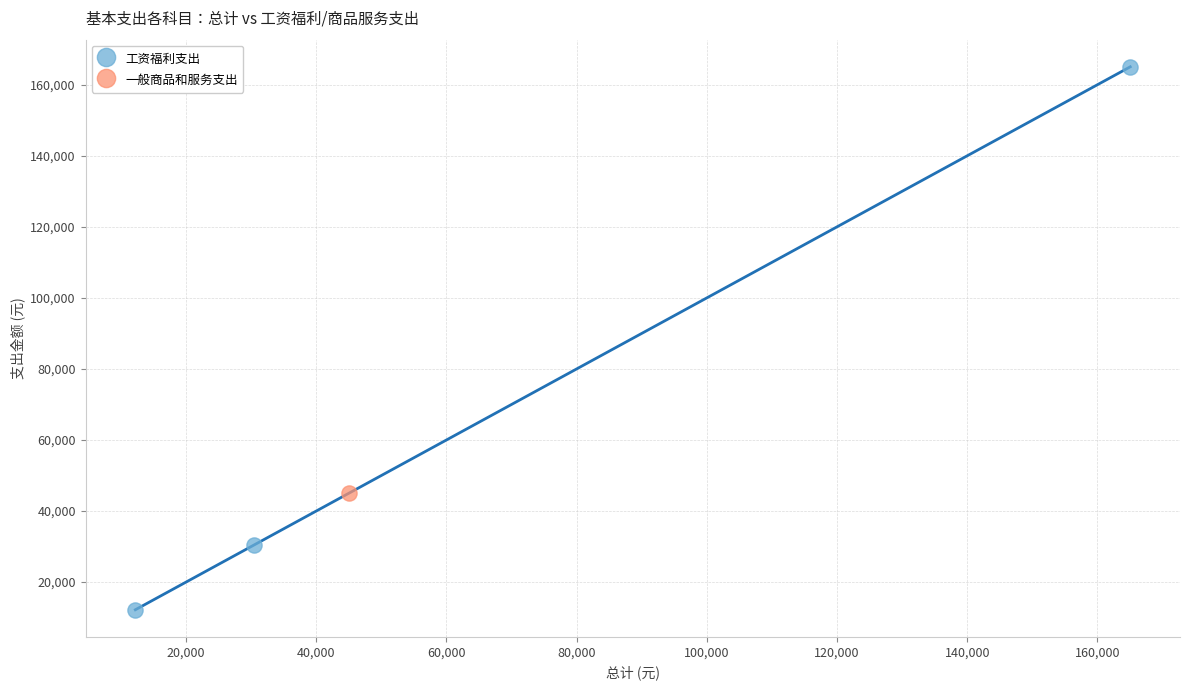

What are all the series names shown in the legend?

工资福利支出, 一般商品和服务支出